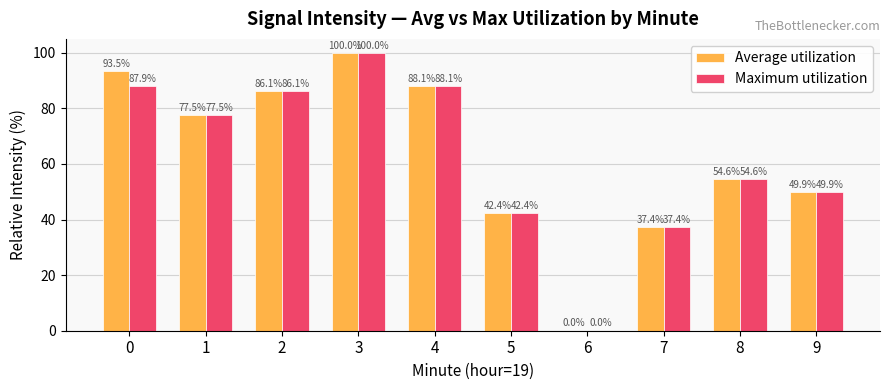

Which series has the largest total across all categories?

Average utilization